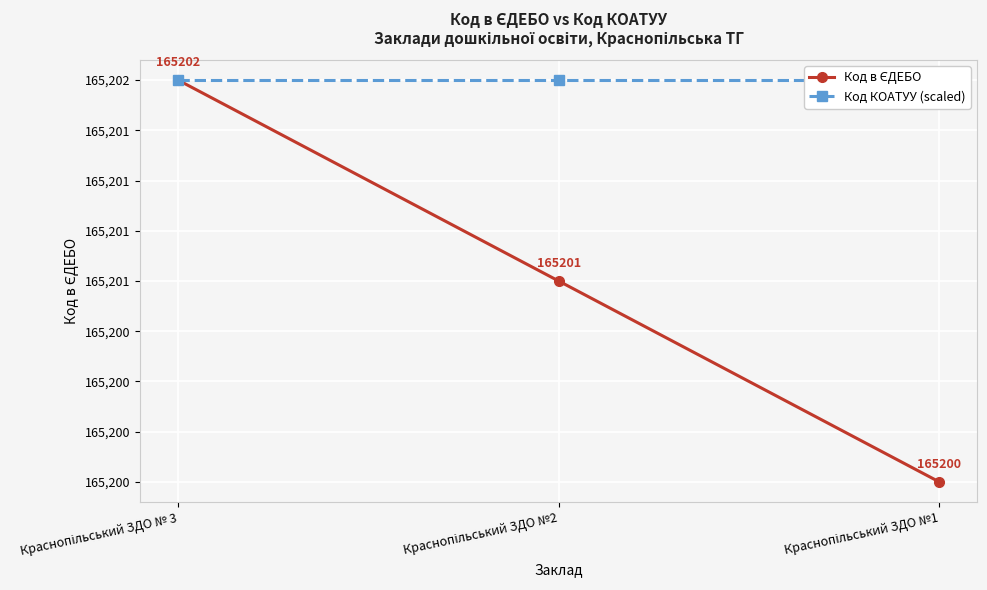

The Код в ЄДЕБО series shows 165200 at Краснопільський ЗДО №1. True or false?

True